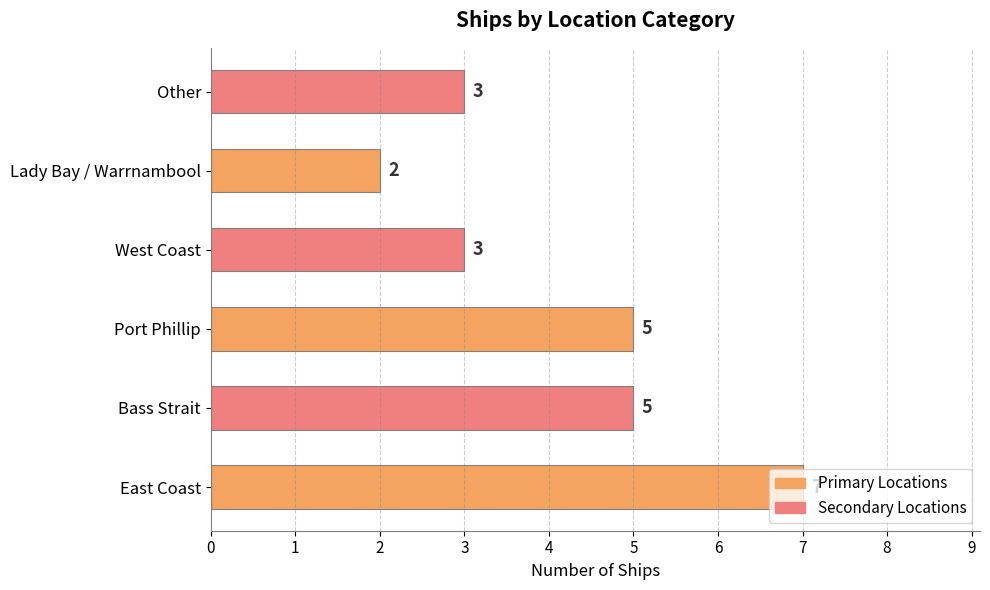

Approximately how many times larger is the value at Other compared to East Coast?

0.4